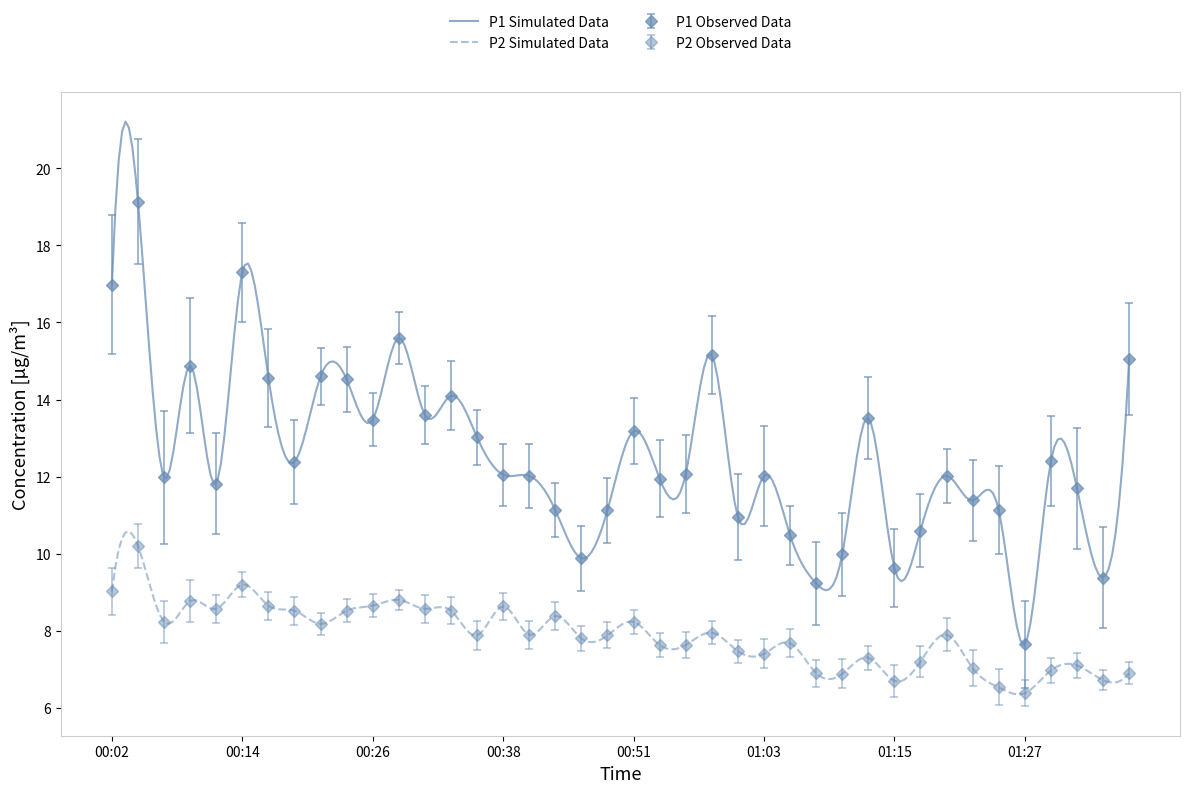

True or false: P2 and P1 intersect in this chart.

False